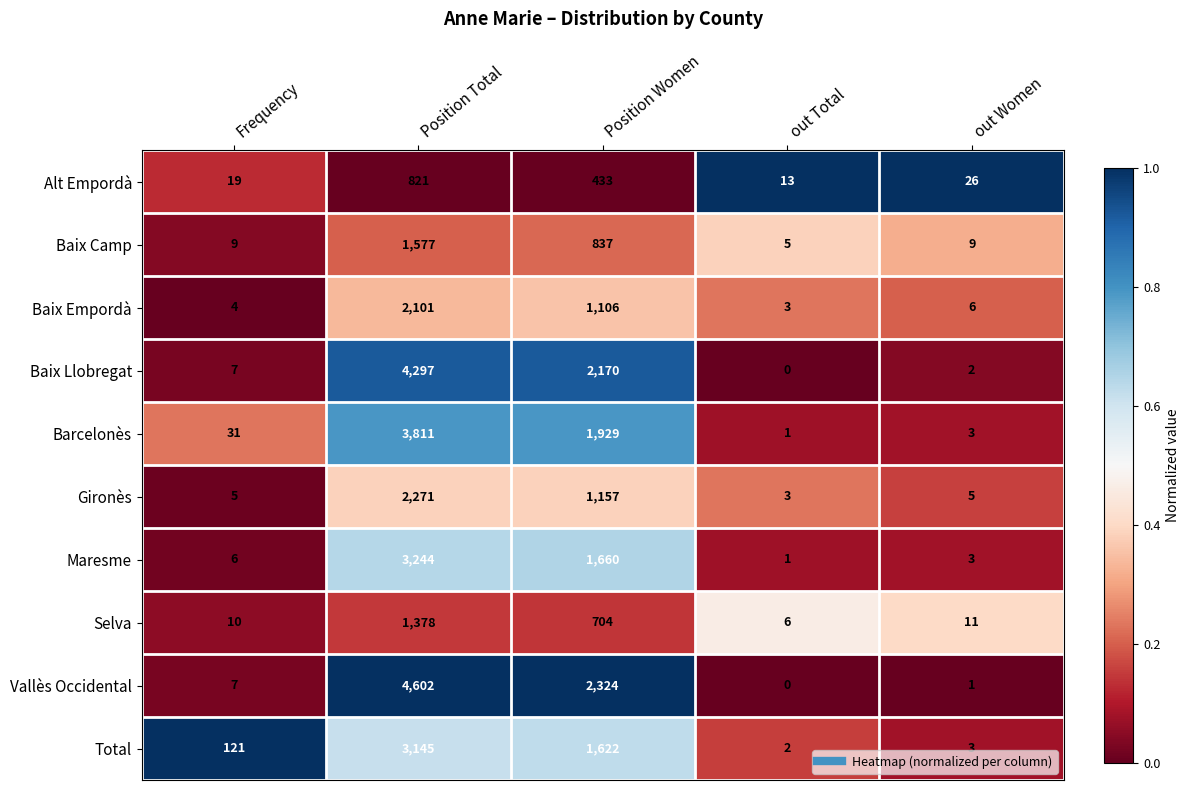

True or false: Alt Empordà has a value of 331 at Position Total.

False